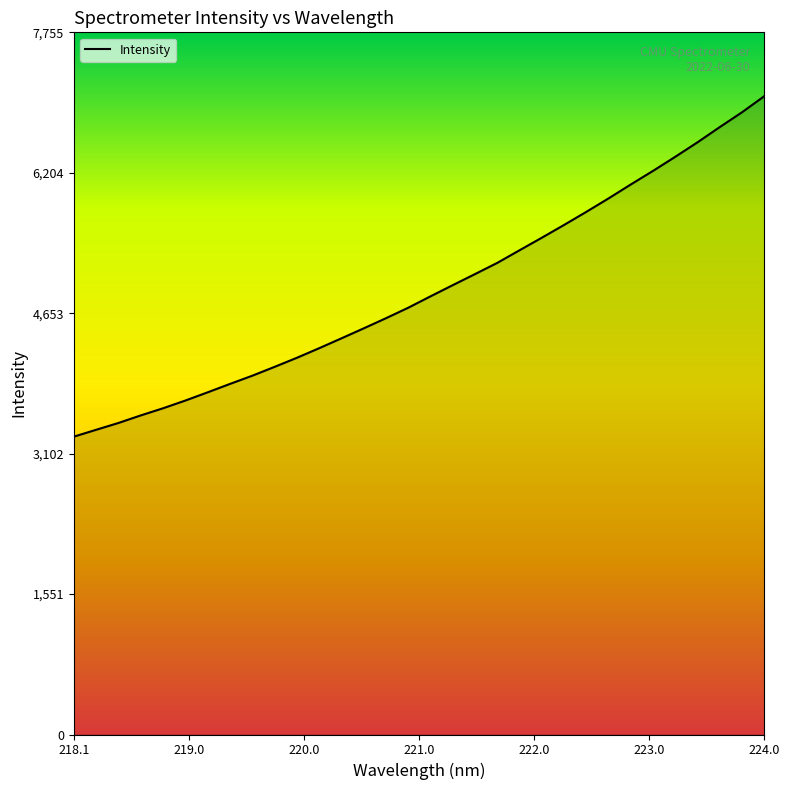

What is the minimum value shown in the chart?

3289.6